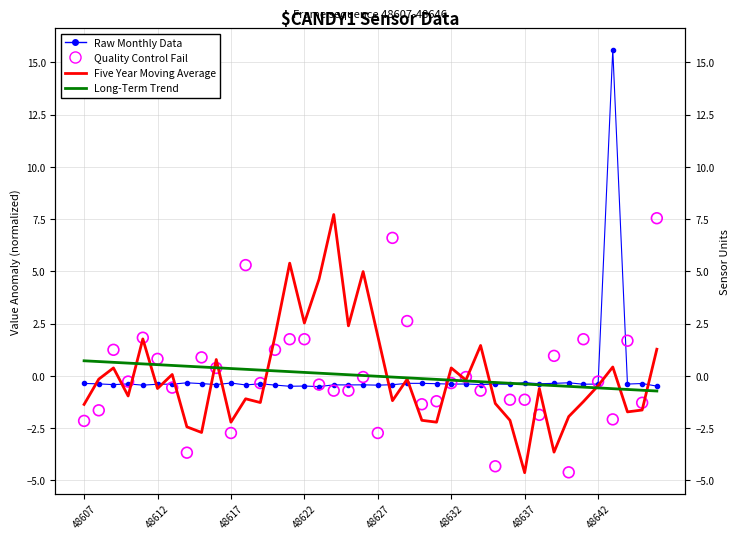

Is the value of Long-Term Trend at 19 greater than the value of Quality Control Fail at 36?

Yes